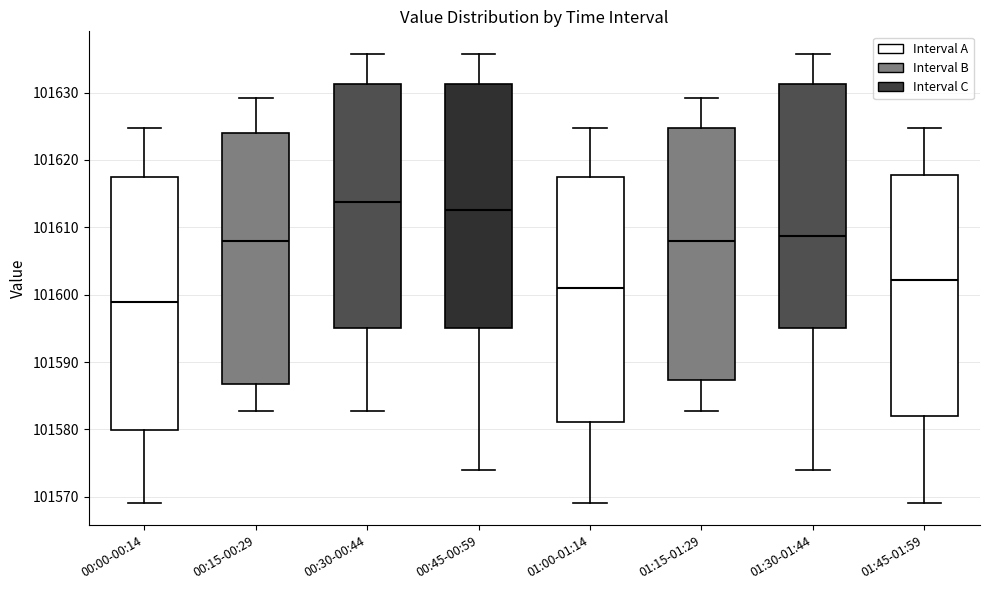

Reading left to right, transcribe this box plot: for each box, give where its median line is, the range the box spans, and where its two whiskers end, as read against the y-axis. The values are not printed on the chart, so give them approximately, as read against the axis.

00:00-00:14: median 101599, box 101580 to 101617, whiskers 101569 to 101625
00:15-00:29: median 101608, box 101587 to 101624, whiskers 101583 to 101629
00:30-00:44: median 101614, box 101595 to 101631, whiskers 101583 to 101636
00:45-00:59: median 101613, box 101595 to 101631, whiskers 101574 to 101636
01:00-01:14: median 101601, box 101581 to 101617, whiskers 101569 to 101625
01:15-01:29: median 101608, box 101587 to 101625, whiskers 101583 to 101629
01:30-01:44: median 101609, box 101595 to 101631, whiskers 101574 to 101636
01:45-01:59: median 101602, box 101582 to 101618, whiskers 101569 to 101625